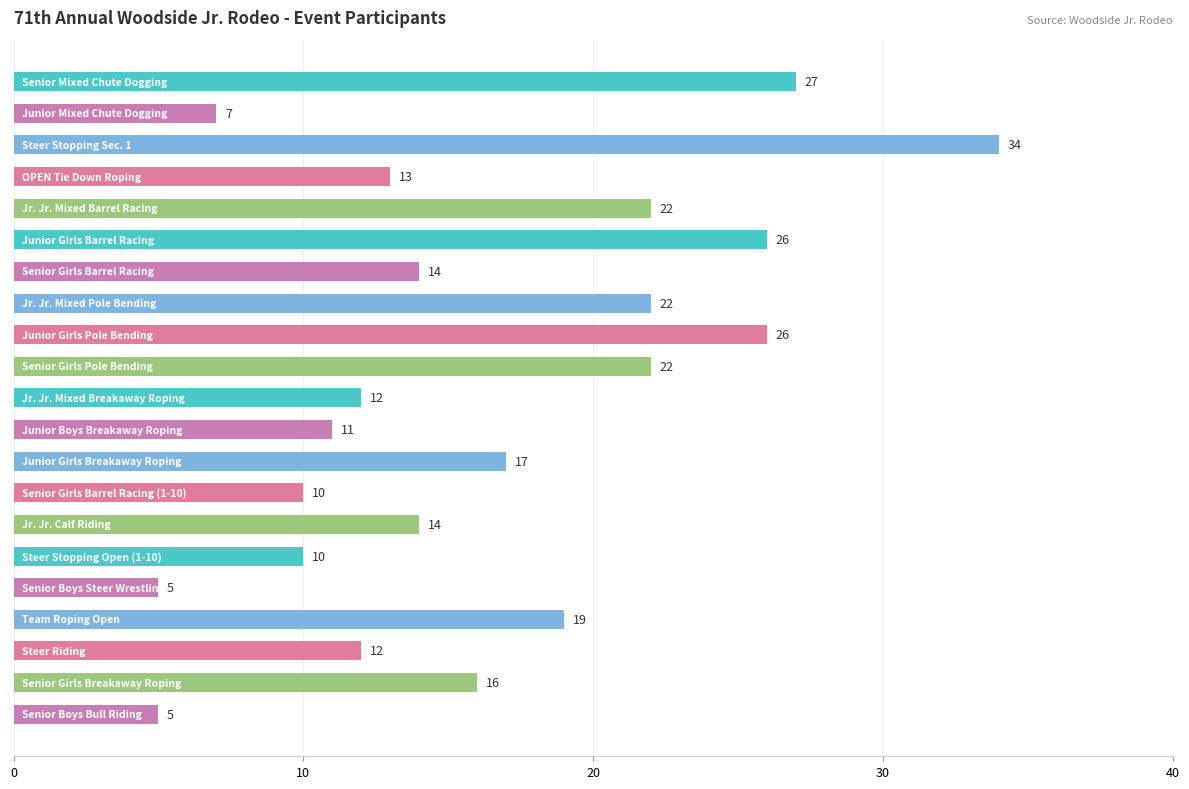

What is the smallest value displayed?

5